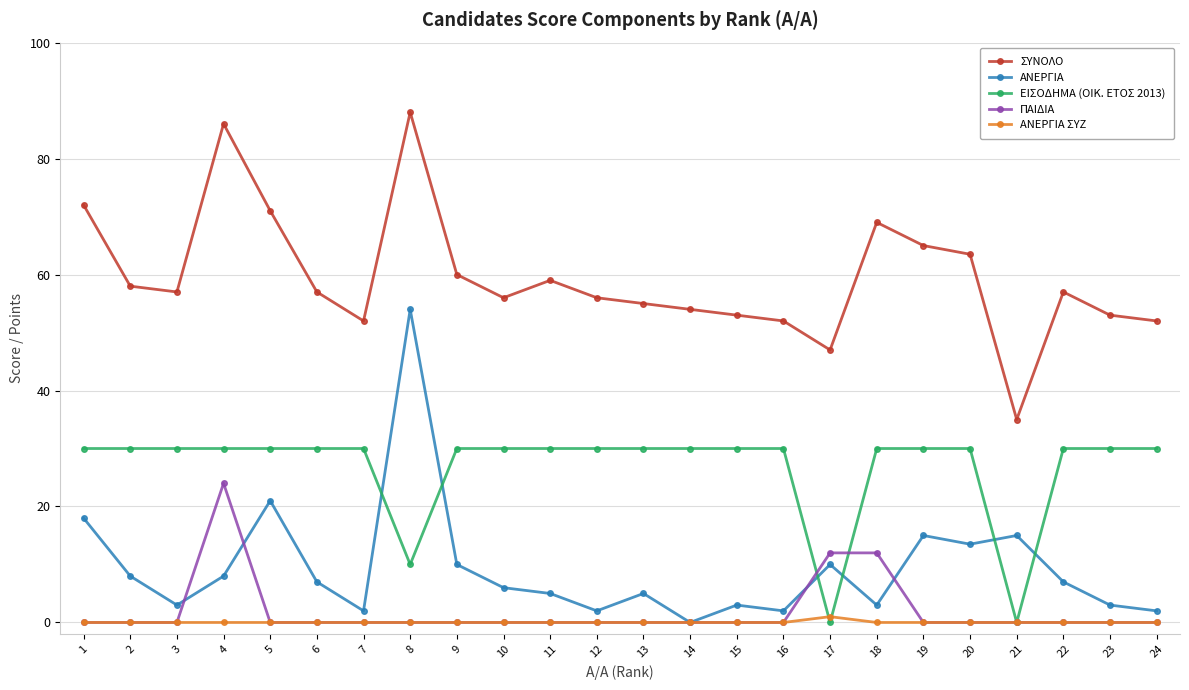

Which series changed the most between 8 and 17?

ΑΝΕΡΓΙΑ